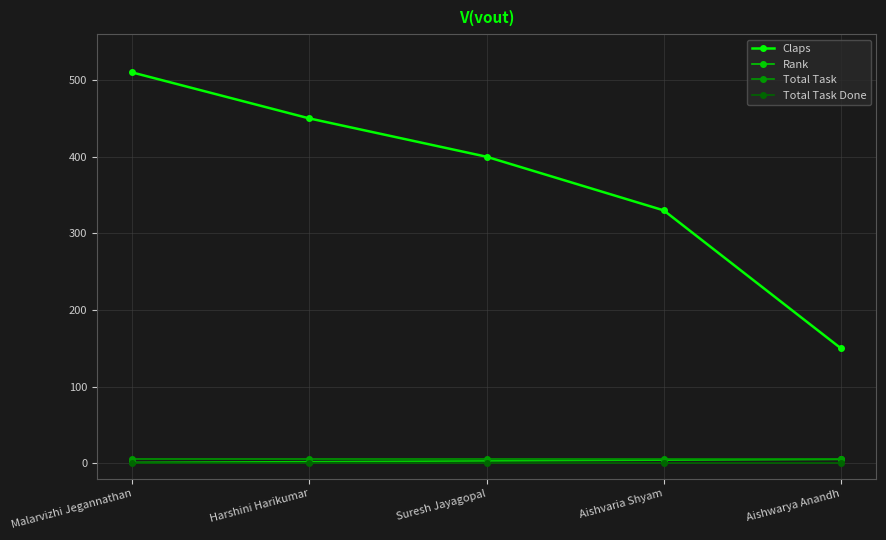

Which series has the largest total across all categories?

Claps